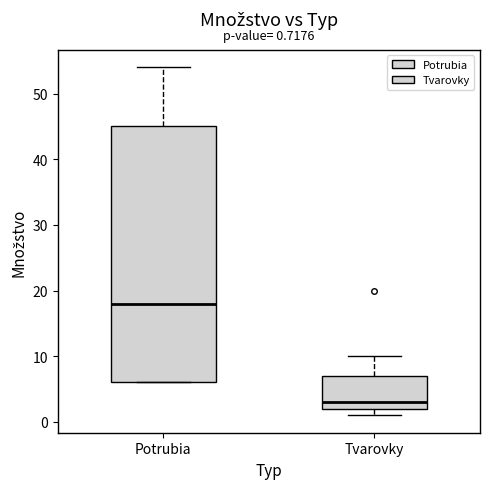

Which box's median line is the highest?

Potrubia